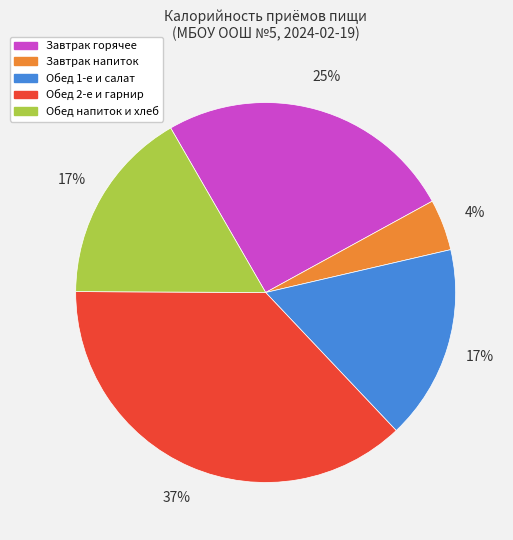

To the nearest percent, what is the difference between the largest and smallest slice percentages?

33%